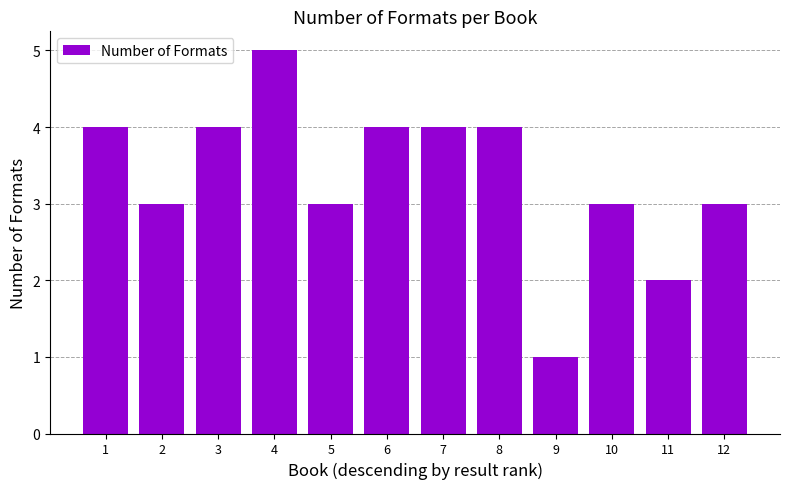

What is the maximum value shown in the chart?

5